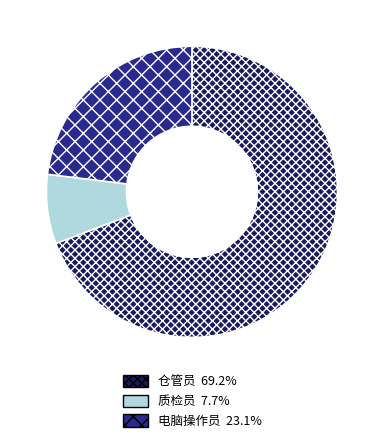

How many slices are in this pie chart?

3